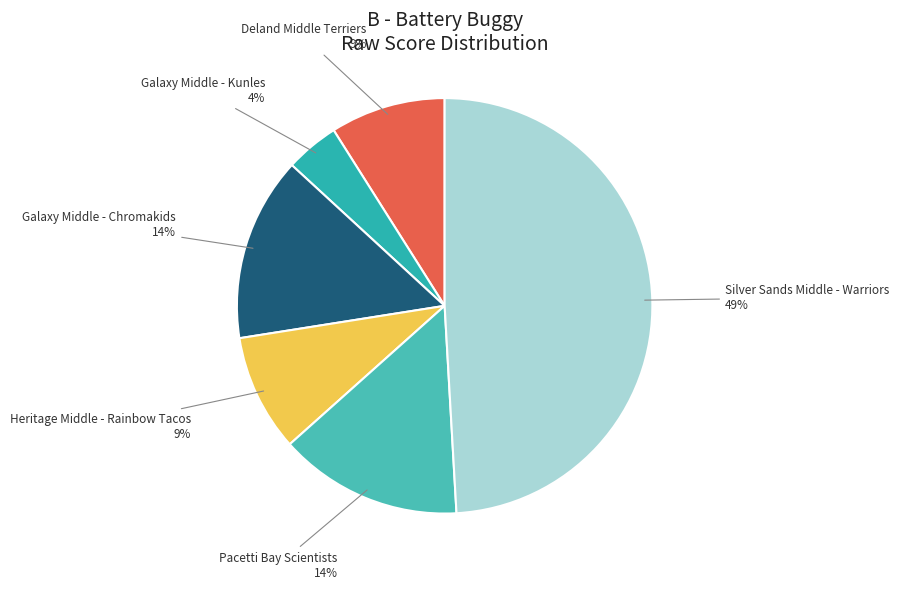

True or false: Heritage Middle - Rainbow Tacos accounts for 9% of the total.

True